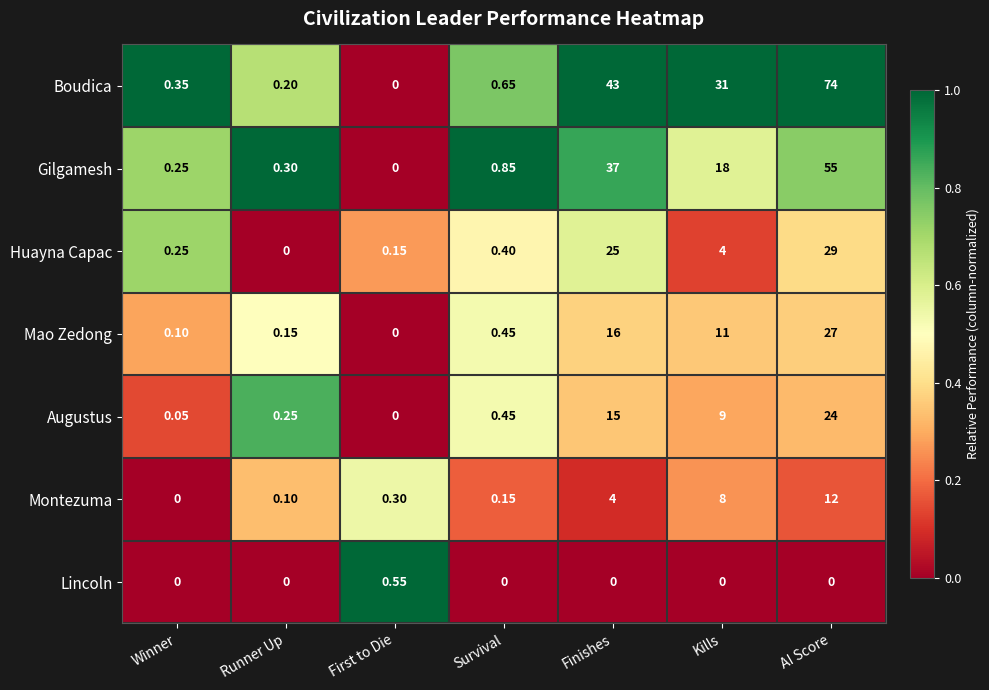

Which series has the largest total across all categories?

Boudica